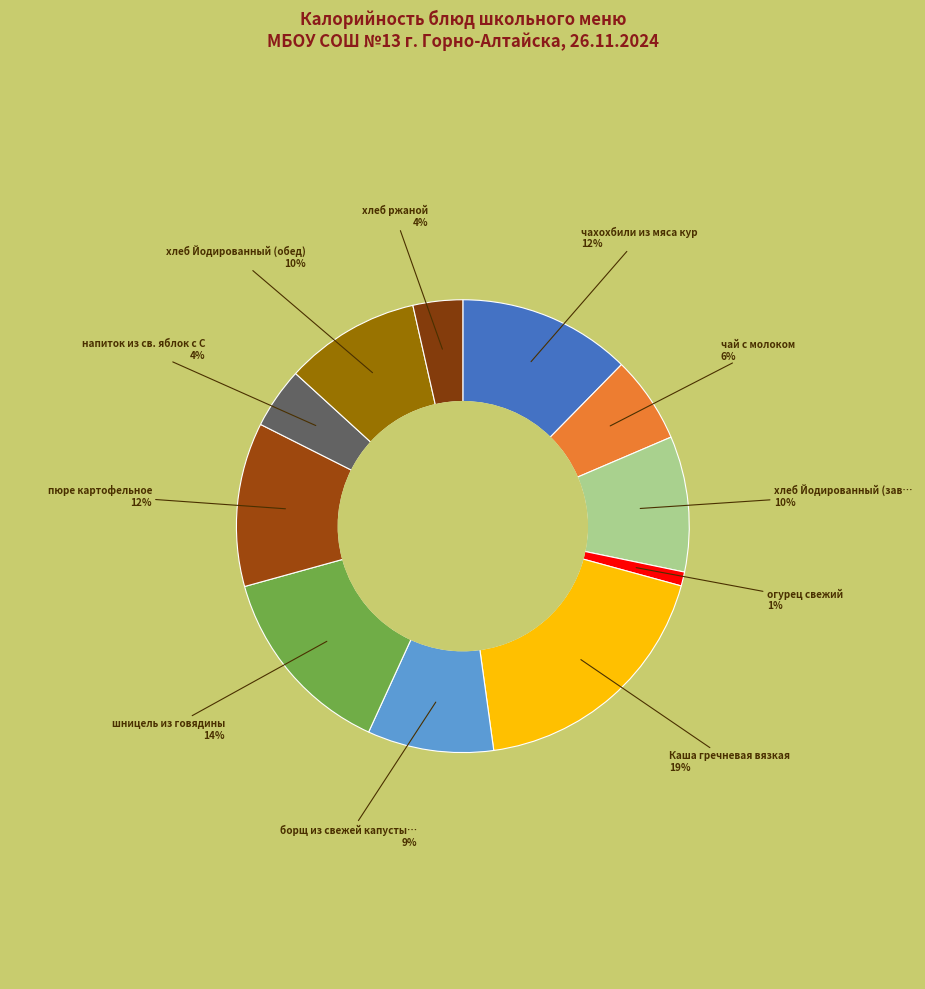

Rank the categories by value from lowest to highest.

огурец свежий, хлеб ржаной, напиток из св. яблок с С, чай с молоком, борщ из свежей капусты со сметаной, хлеб Йодированный (завтрак), хлеб Йодированный (обед), пюре картофельное, чахохбили из мяса кур, шницель из говядины, Каша гречневая вязкая